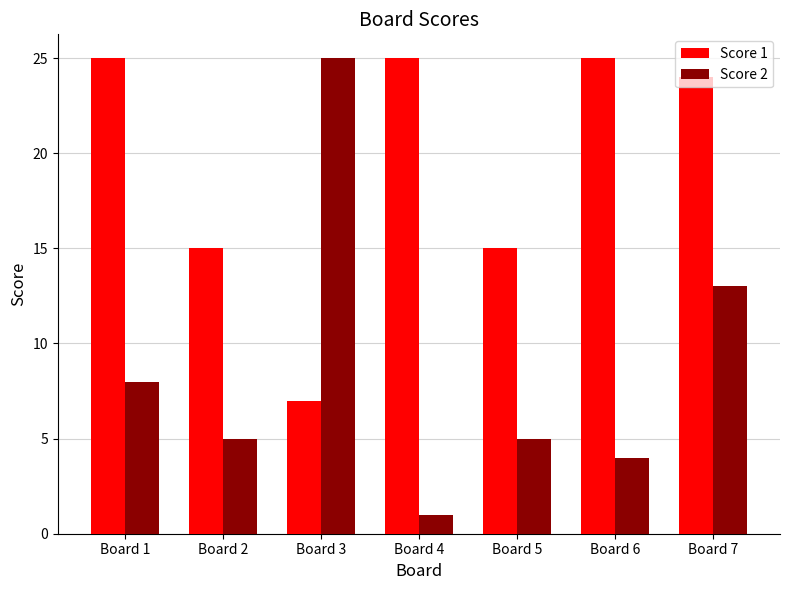

What is the spread (max minus min) of values at Board 6?

21